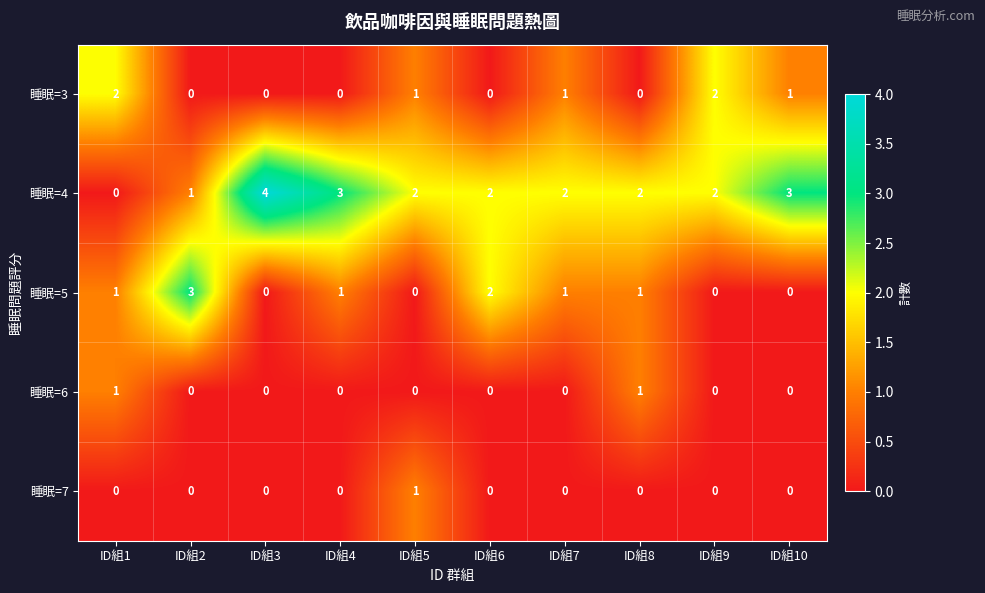

How many categories are shown in the chart?

10